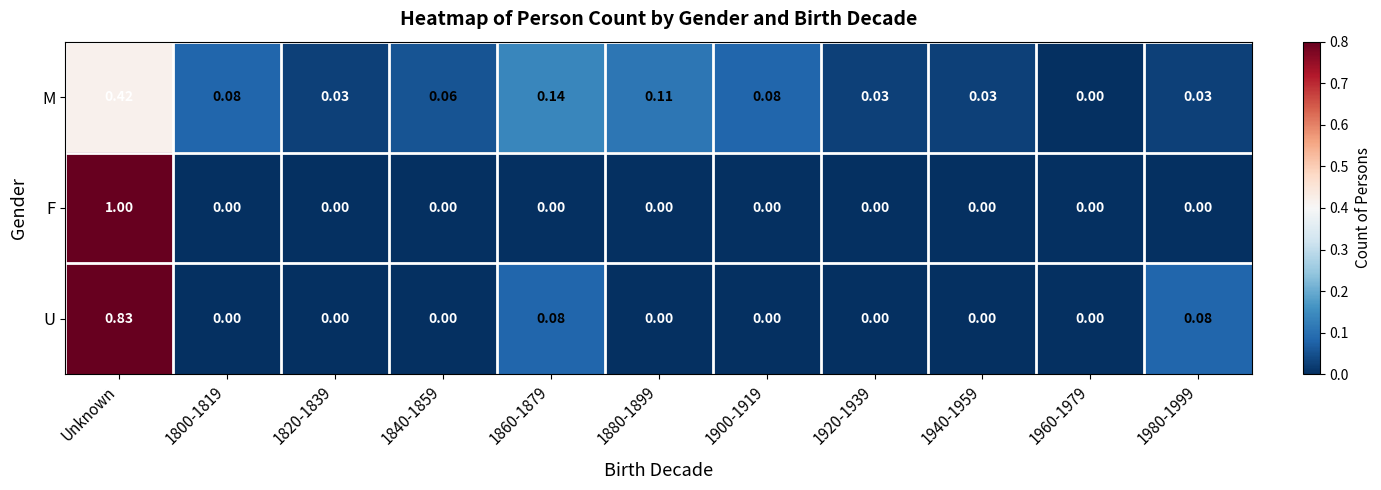

Which series has the largest range (max minus min)?

F